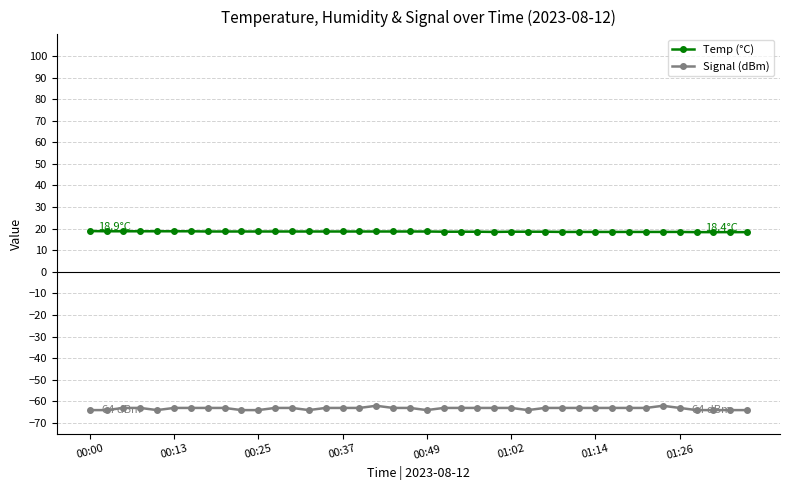

What is the smallest value displayed?

-64.0